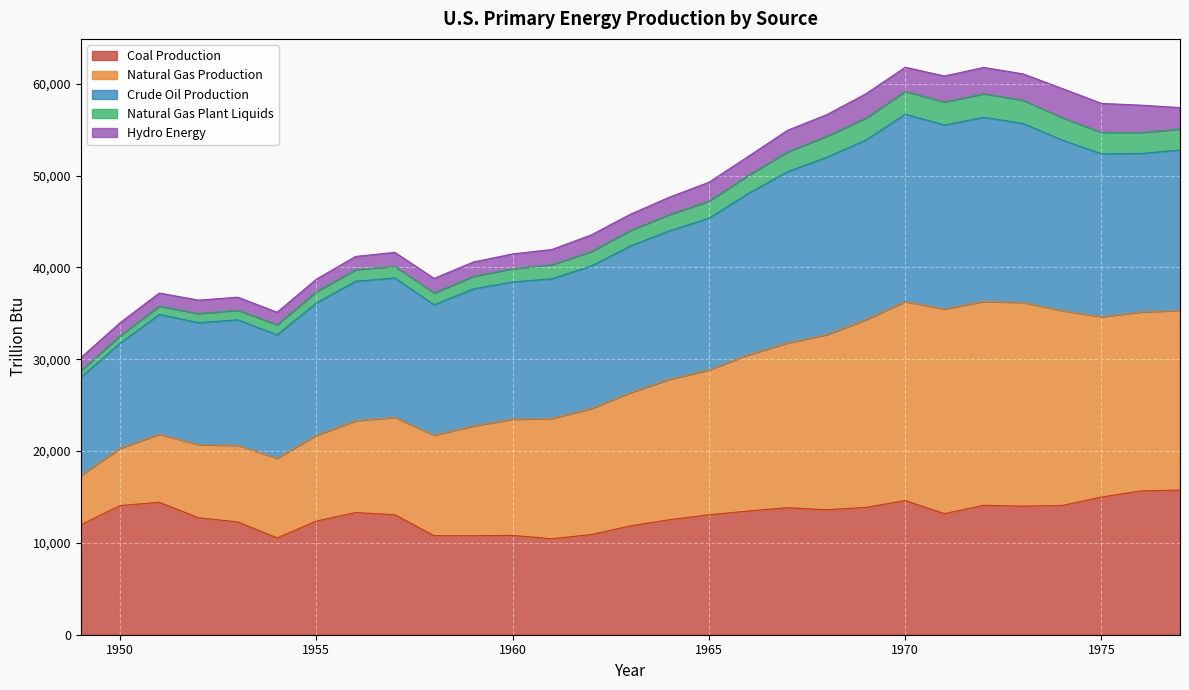

Does the chart display data point markers on the line(s)?

No